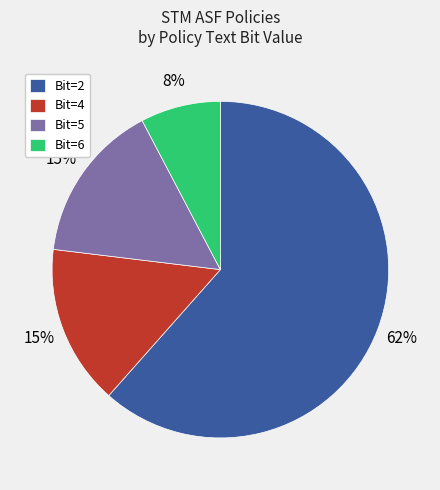

What percentage is the Bit=4 slice, to the nearest percent?

15%